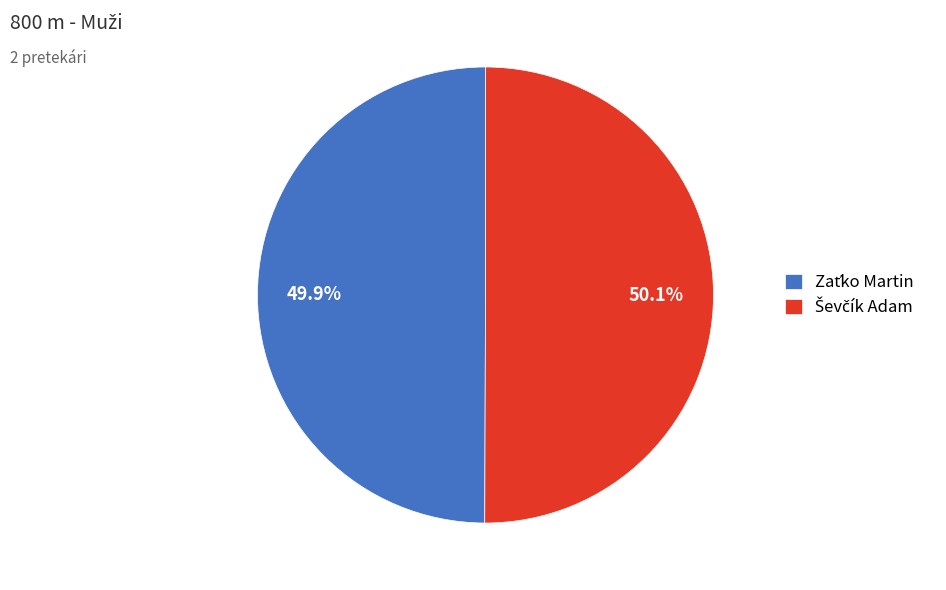

How many slices are in this pie chart?

2